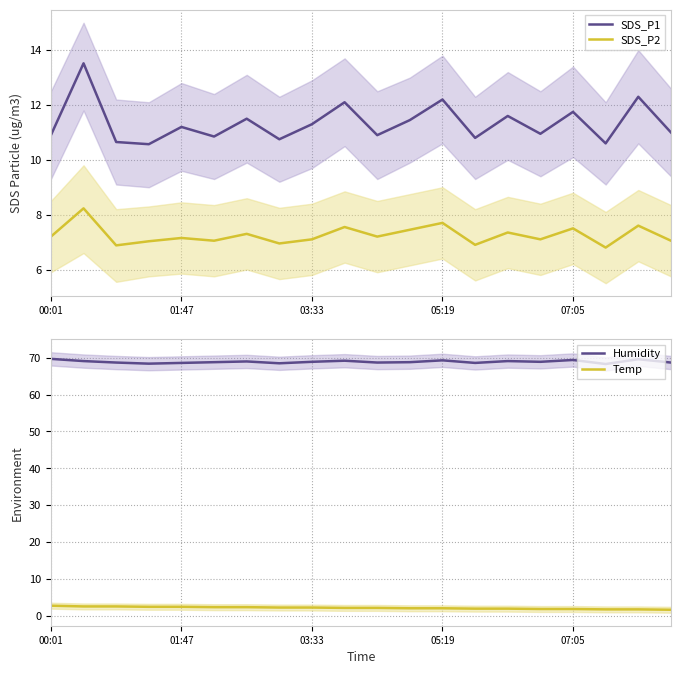

True or false: SDS_P1 and Humidity intersect in this chart.

False